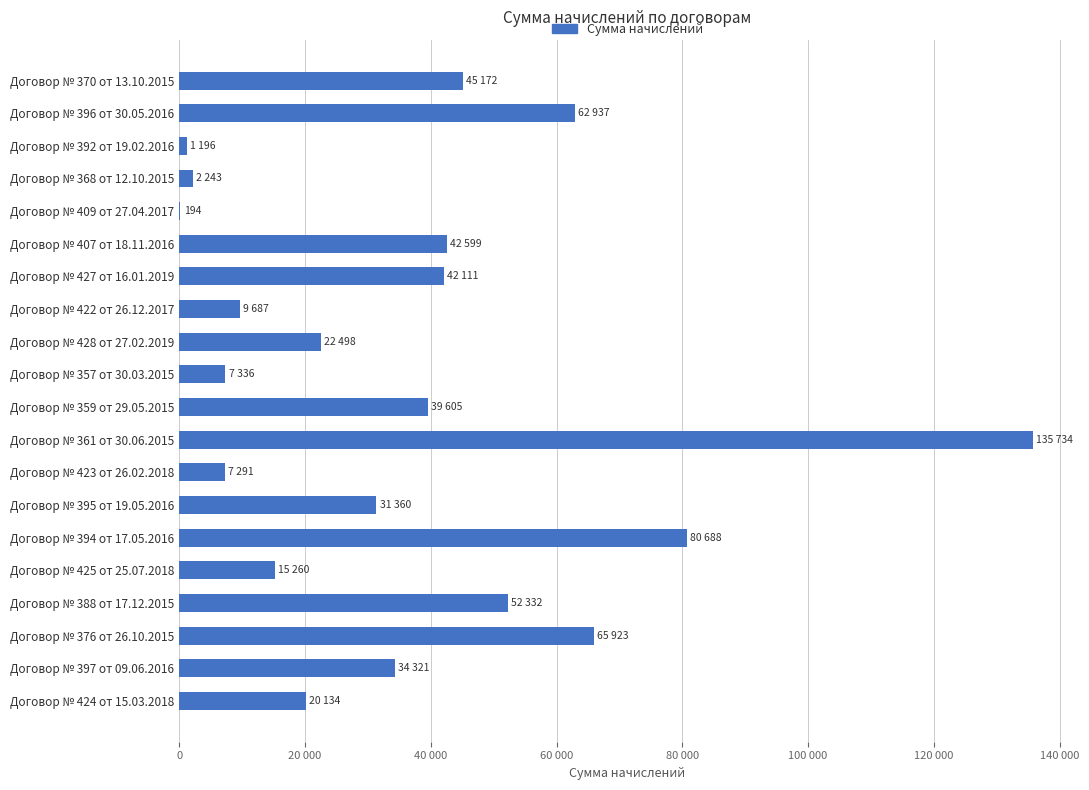

Are the bars horizontal?

Yes